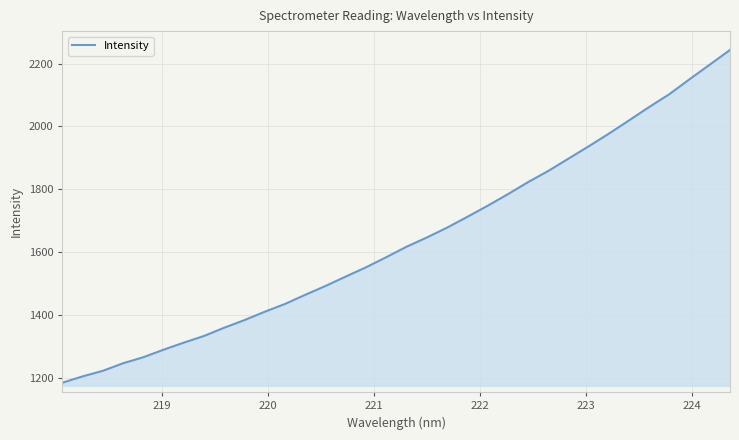

What is the maximum value shown in the chart?

2243.4